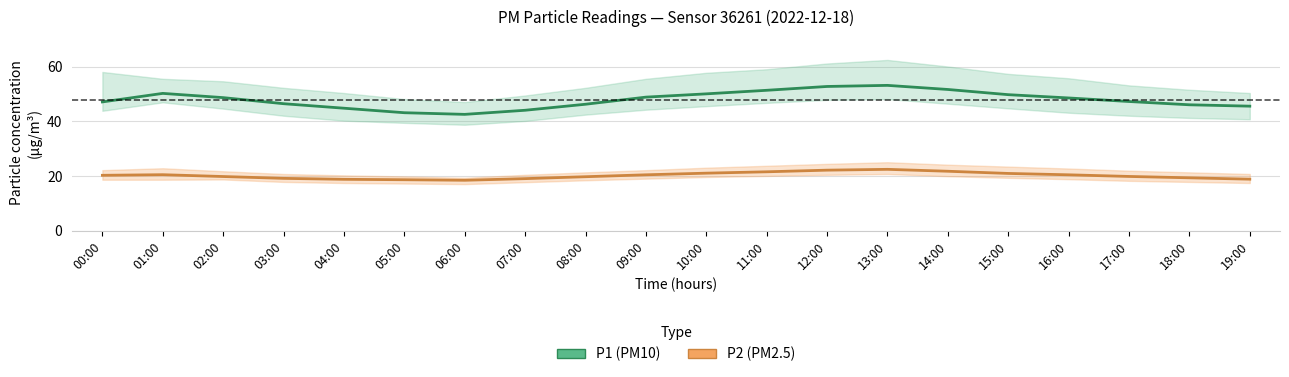

How many data points in P1 (PM10) are above 48?

10